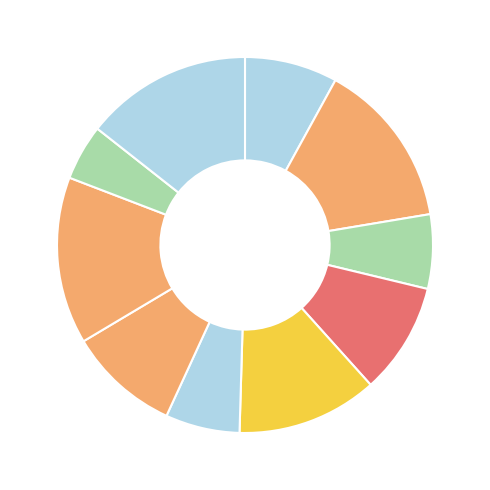

How many segments does this pie chart have?

10